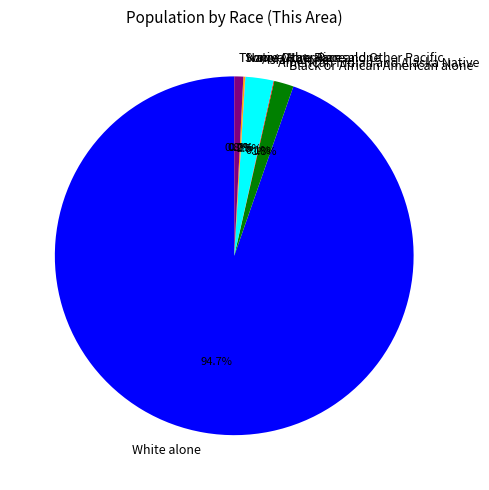

Does any single category account for the majority?

Yes